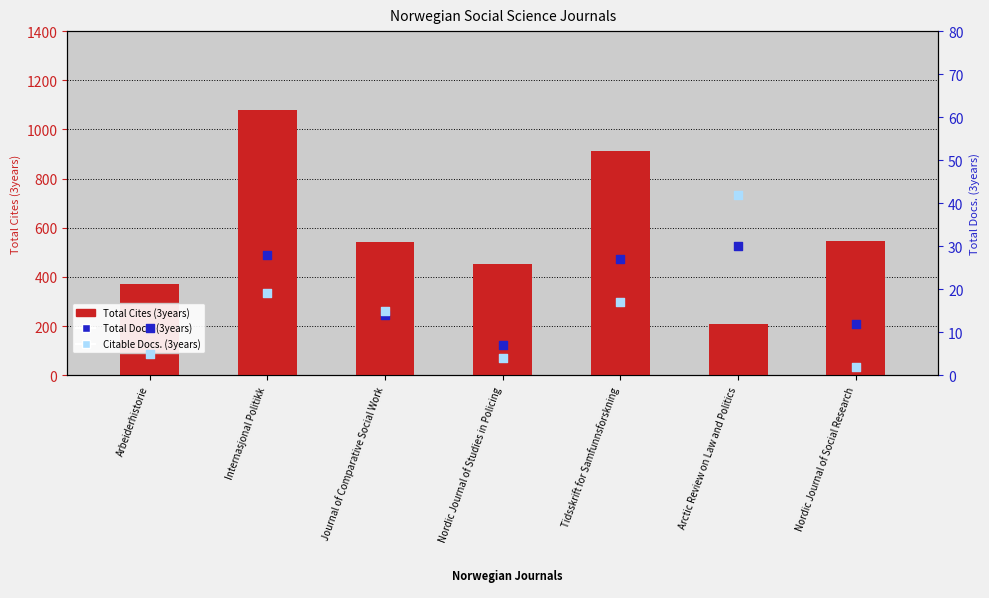

What is the total value across all series at Nordic Journal of Social Research?

560